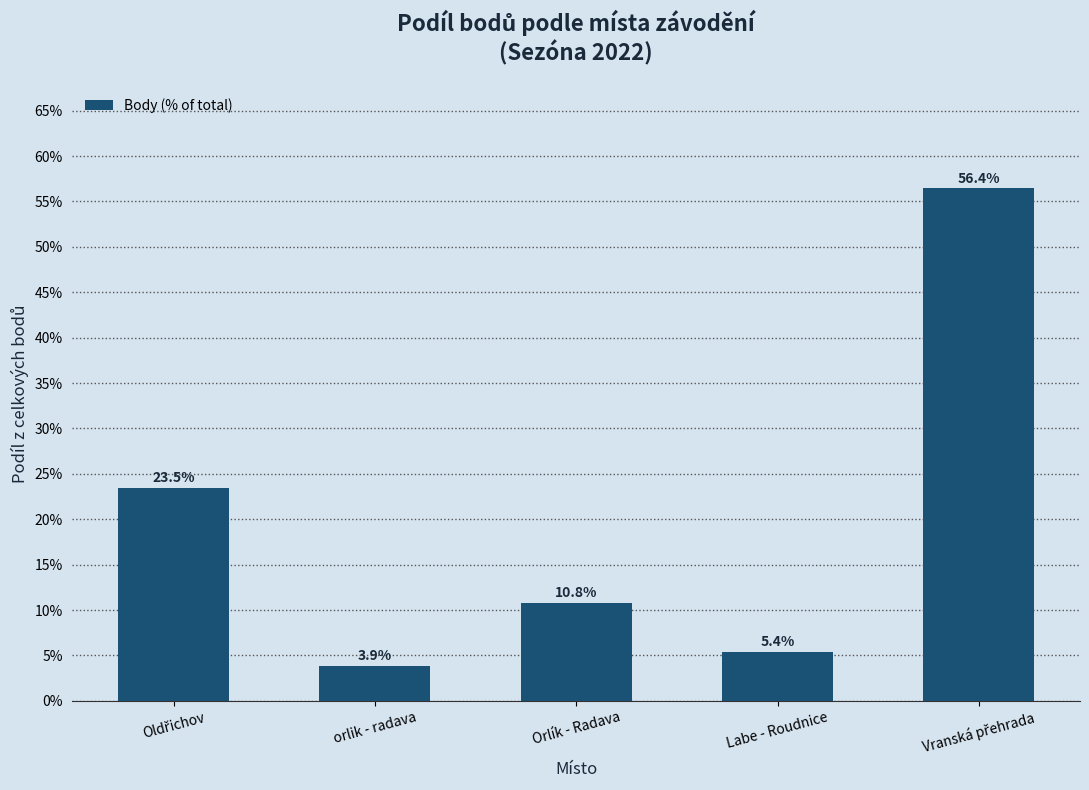

Read the value at orlik - radava.

3.9